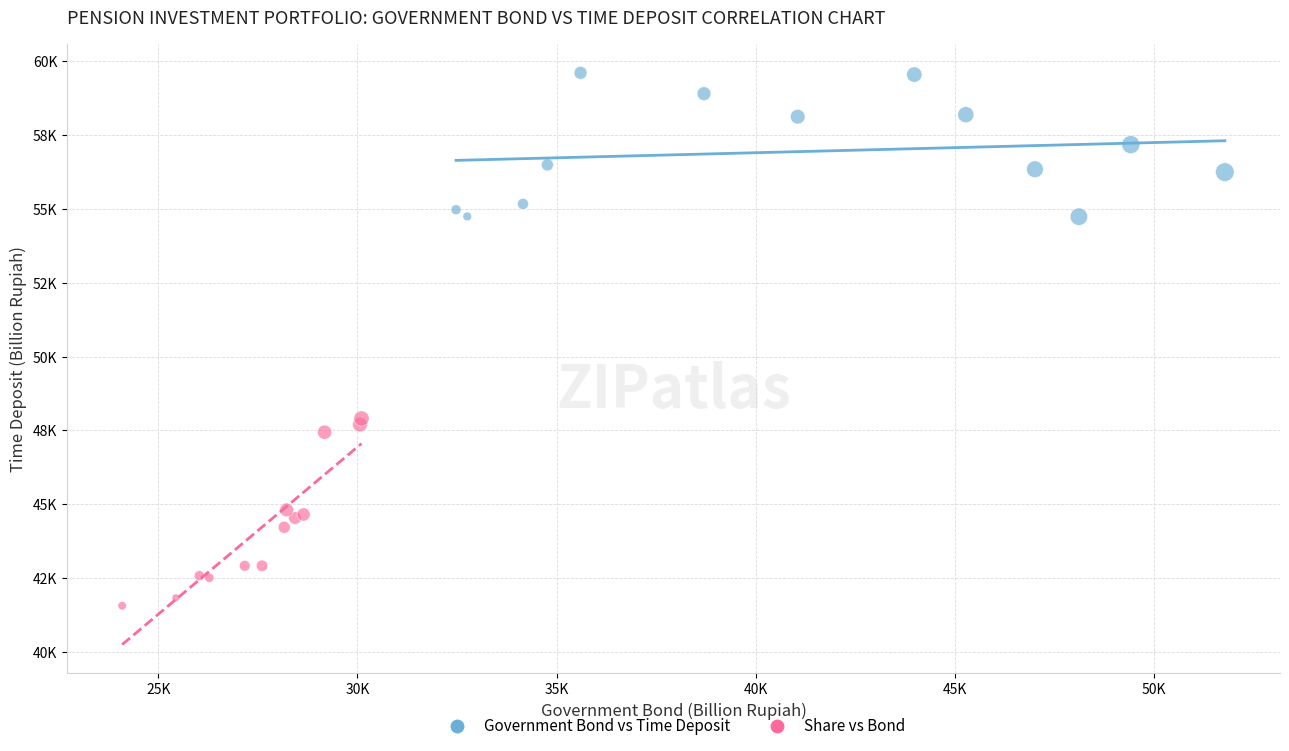

What are all the series names shown in the legend?

Government Bond vs Time Deposit, Share vs Bond